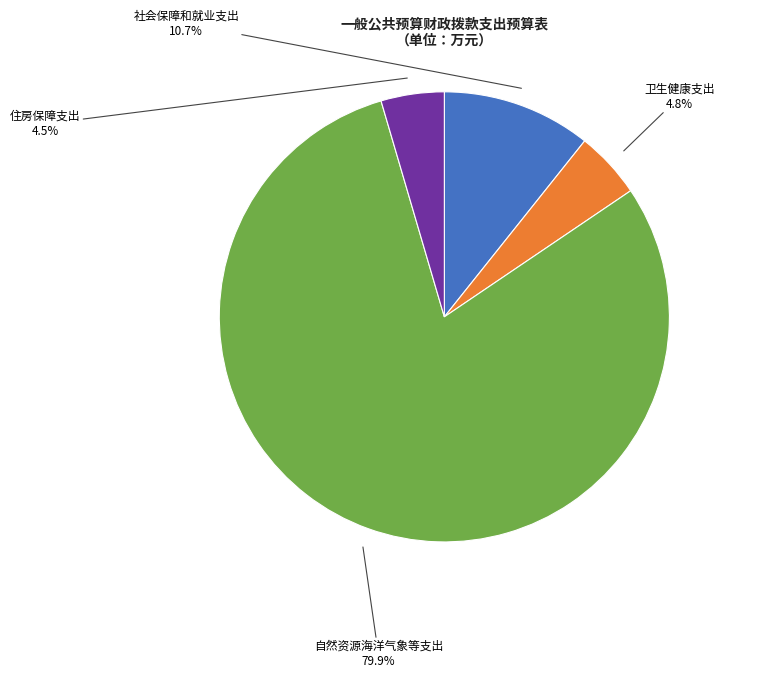

How many segments does this pie chart have?

4